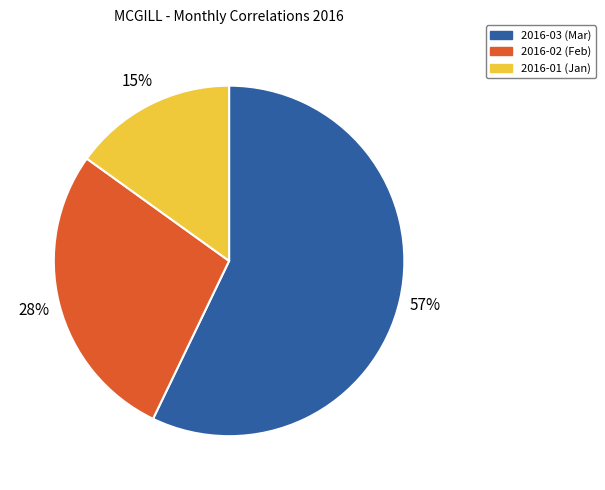

To the nearest percent, what is the difference between the largest and smallest slice percentages?

42%